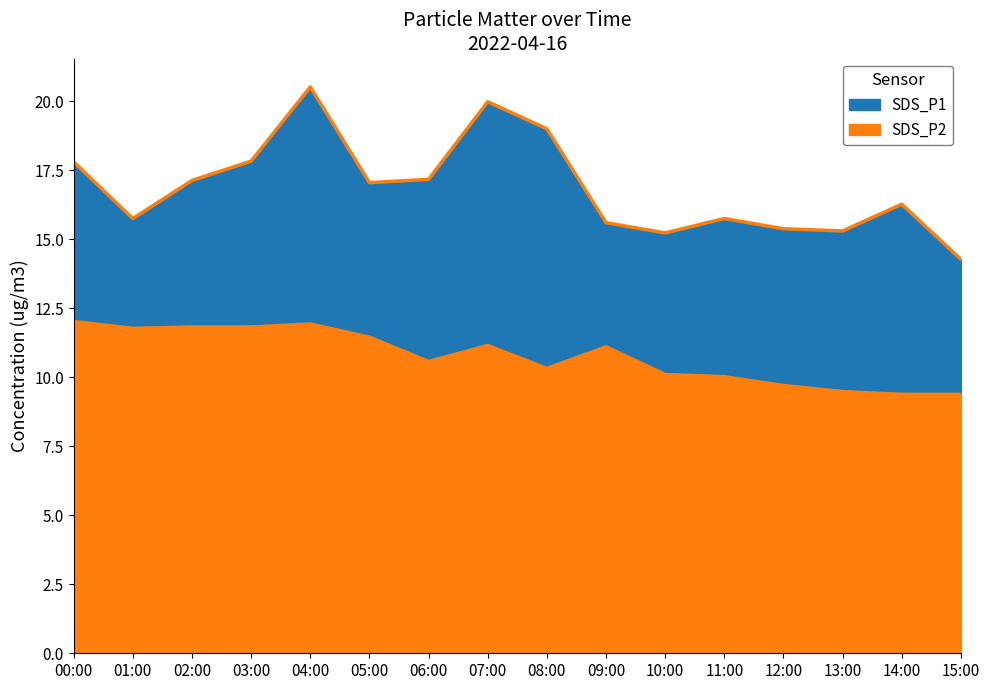

How many values in the SDS_P2 series are below 11?

8